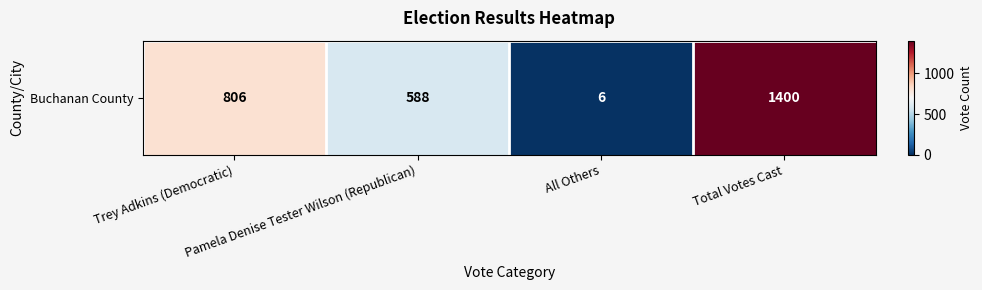

List the labels in order of value, largest first.

Total Votes Cast, Trey Adkins (Democratic), Pamela Denise Tester Wilson (Republican), All Others